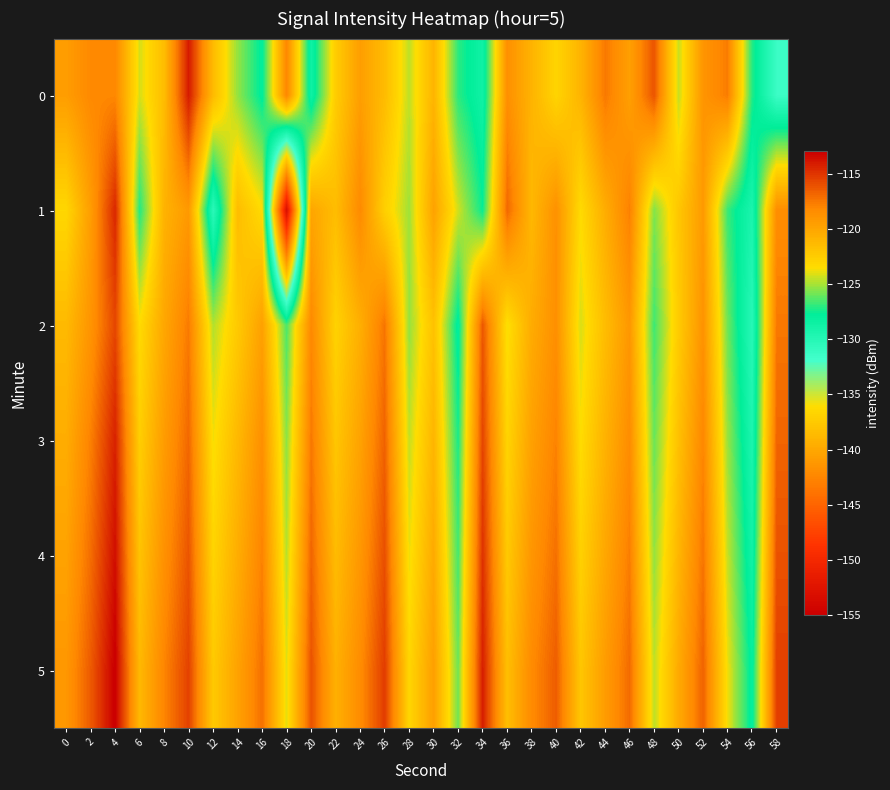

Is the value of 4 at 38 greater than the value of 5 at 32?

Yes